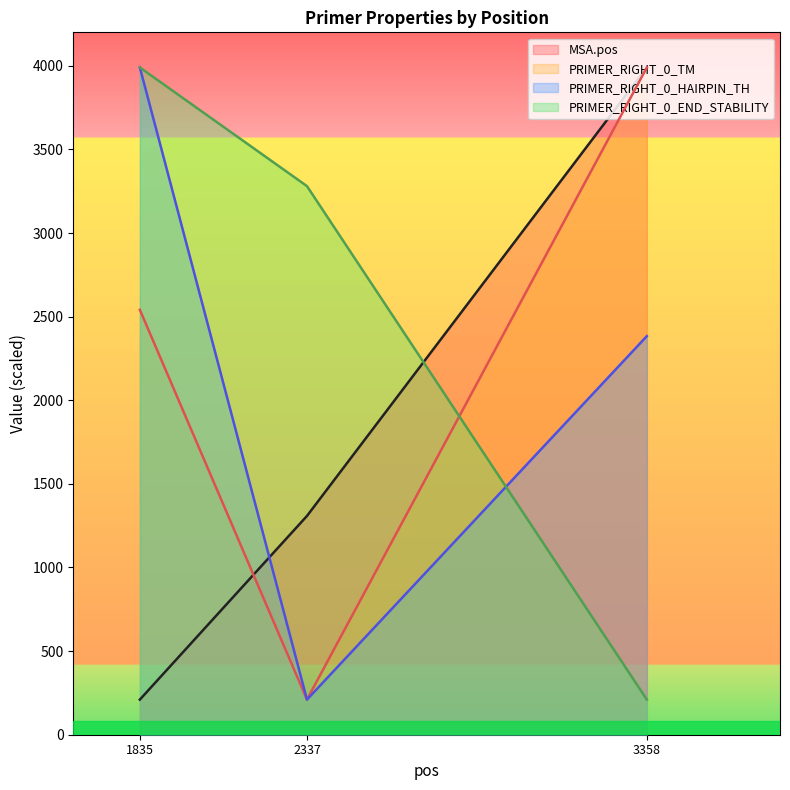

Which series has the largest total across all categories?

PRIMER_RIGHT_0_END_STABILITY